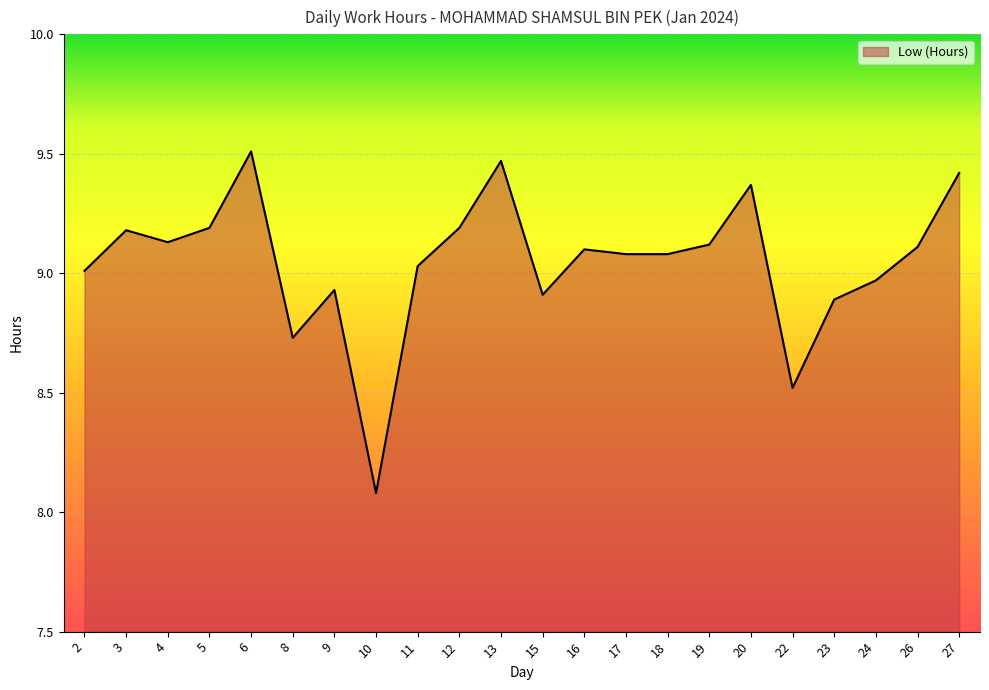

Which category has the highest value across all series?

6